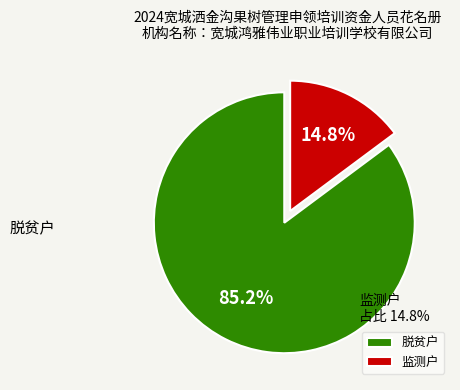

Combined, what portion of the pie is 脱贫户 and 监测户?

100.0%